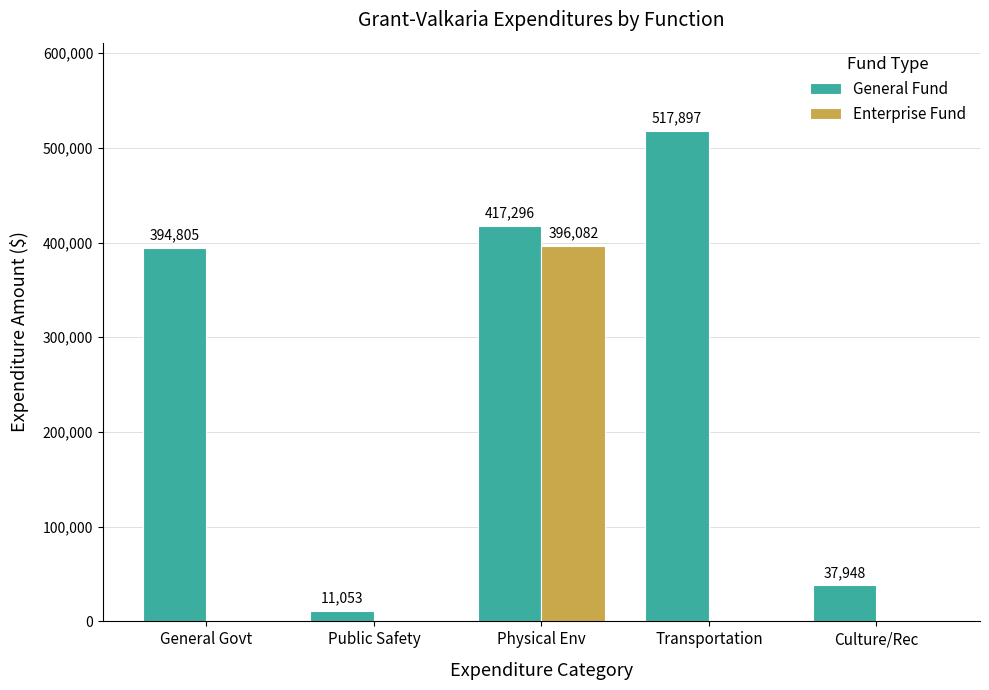

Between General Govt and Transportation, which series saw the biggest shift?

General Fund